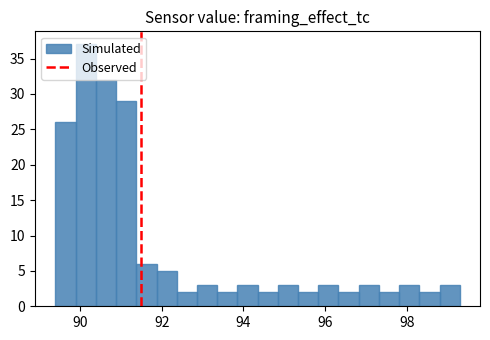

Around what value on the x-axis is the tallest bar? Give the approximate position of its centre, as read against the axis.

90.2